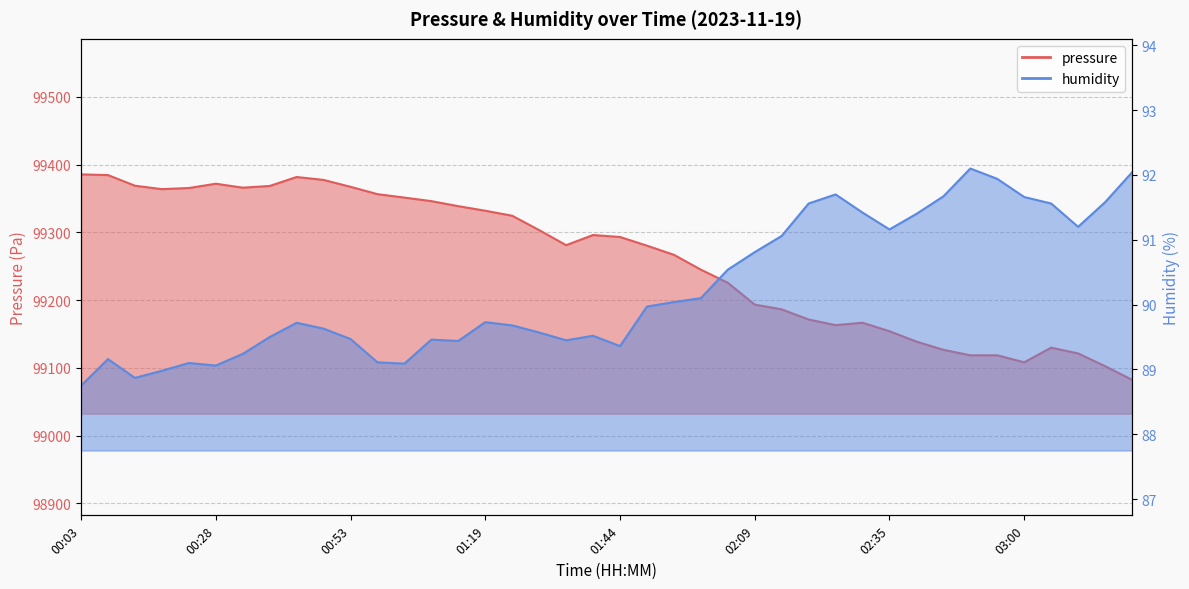

At 00:08, list the series in order from smallest to largest.

humidity, pressure